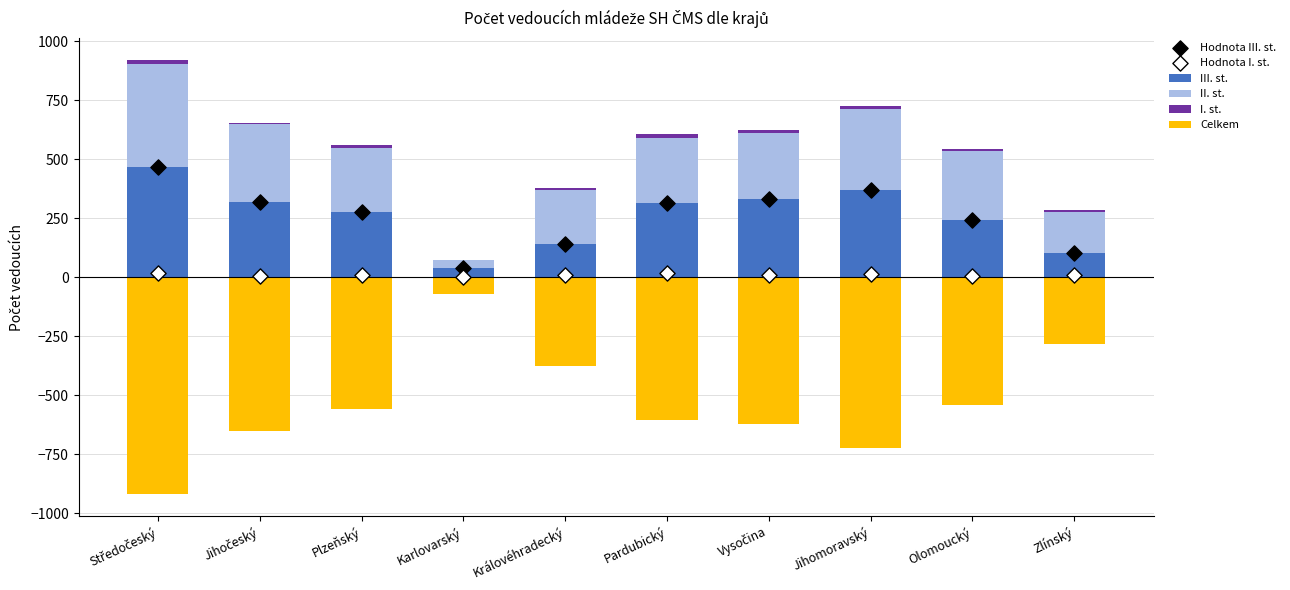

Which series reaches the minimum Y coordinate?

Celkem